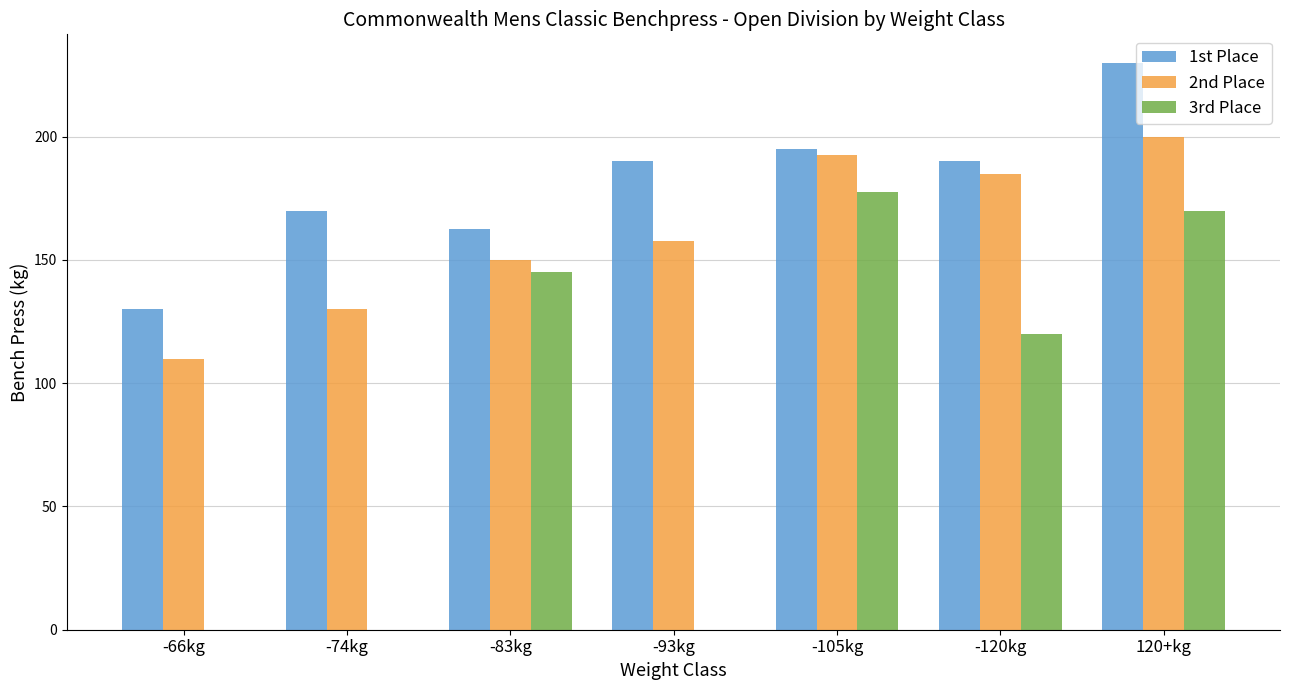

Reading right to left, what are all the values shown in this chart?

1st Place: 230.0	190.0	195.0	190.0	162.5	170.0	130.0
2nd Place: 200.0	185.0	192.5	157.5	150.0	130.0	110.0
3rd Place: 170.0	120.0	177.5	0.0	145.0	0.0	0.0